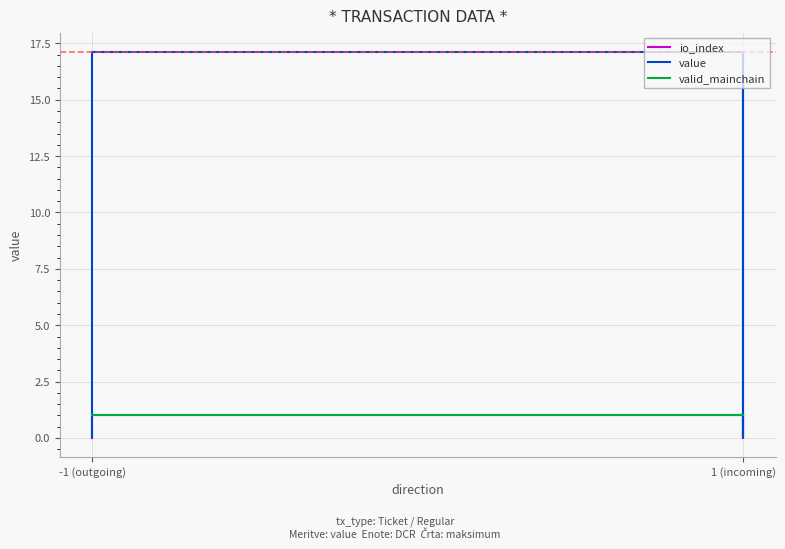

What is the sum of all valid_mainchain values?

4.0